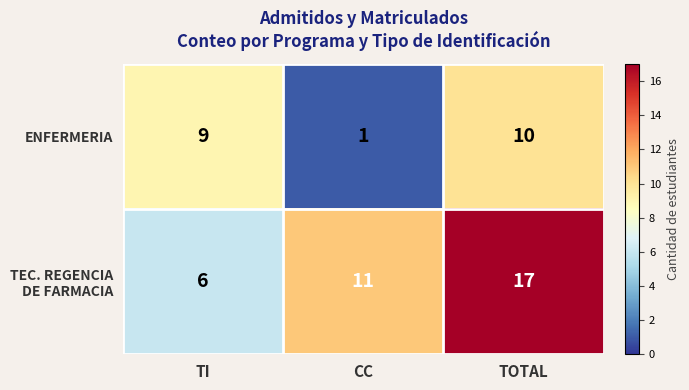

What is the difference between the maximum and minimum values in the ENFERMERIA series?

9